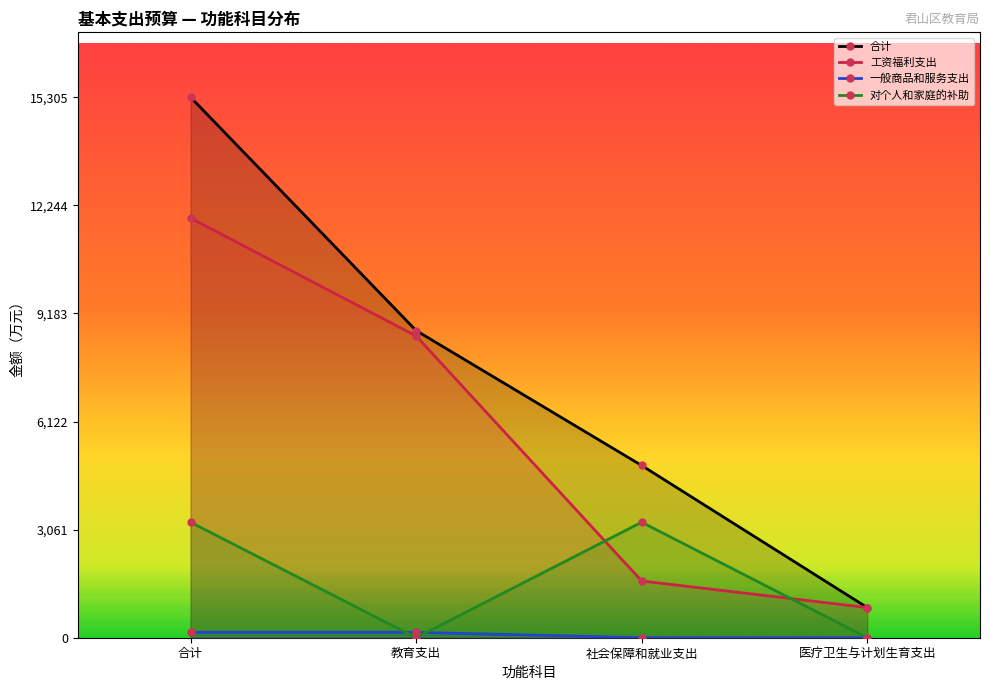

How many values in 对个人和家庭的补助 are above zero?

2